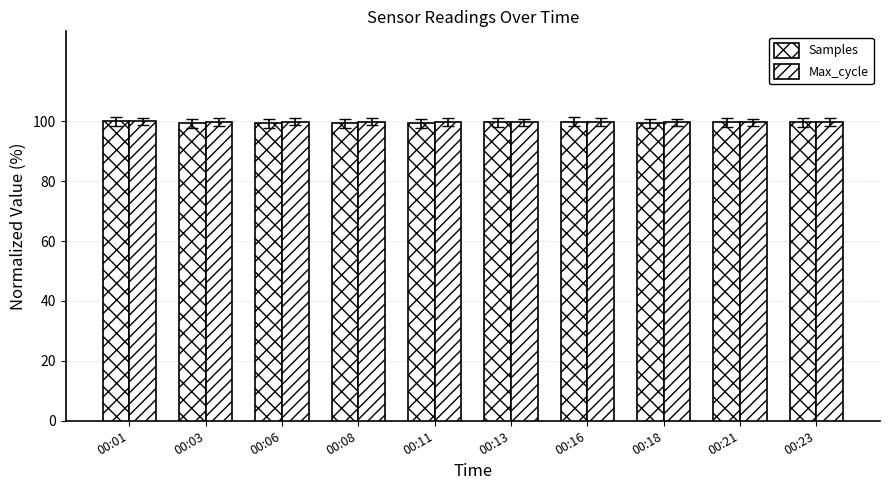

What is the approximate value of Max_cycle at 00:16?

99.8